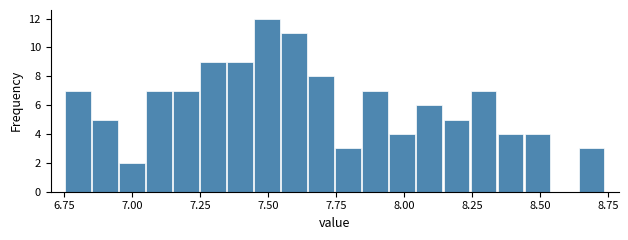

Around what value on the x-axis is the tallest bar? Give the approximate position of its centre, as read against the axis.

7.50